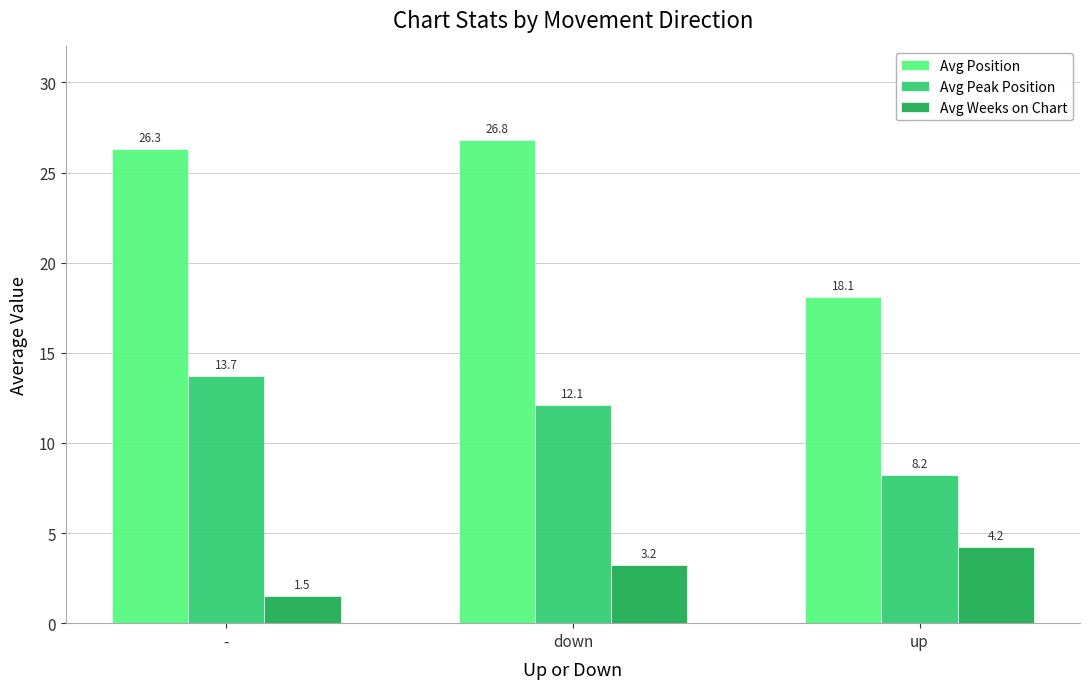

What are all the series names shown in the legend?

Avg Position, Avg Peak Position, Avg Weeks on Chart